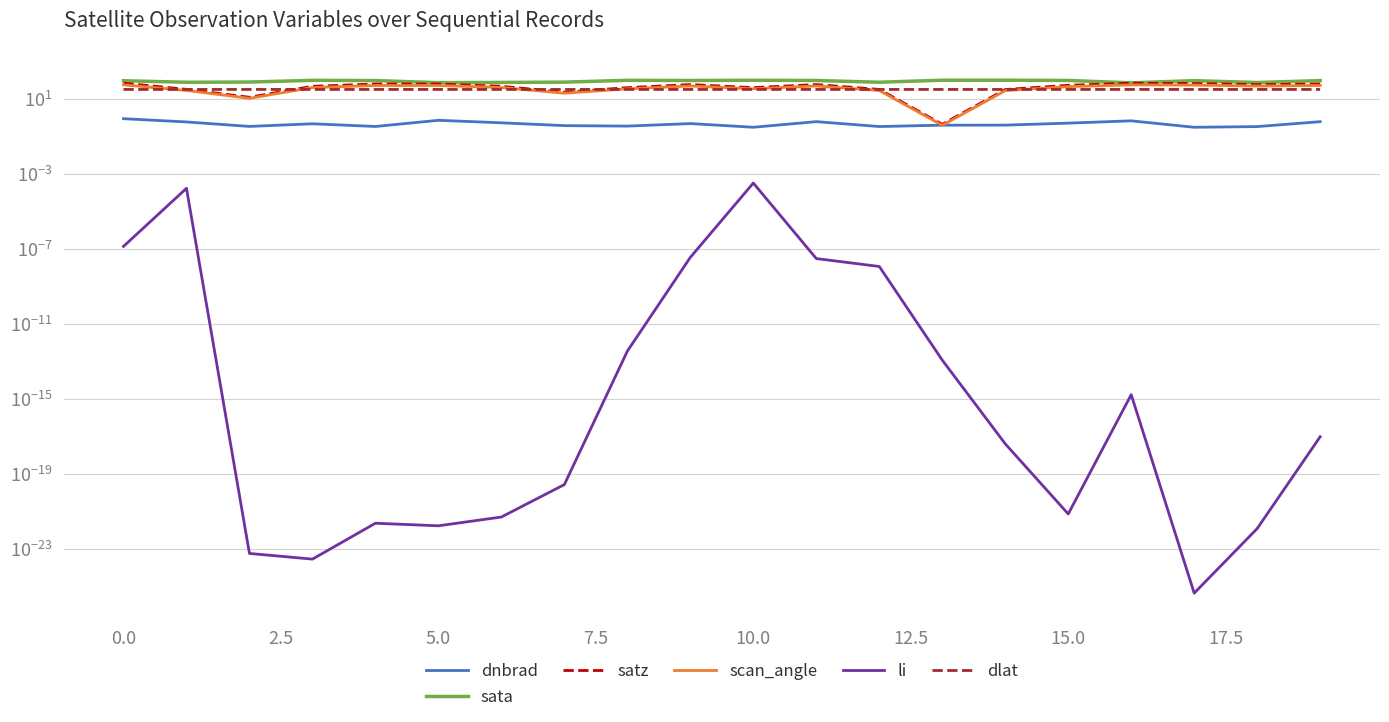

What are all the series names shown in the legend?

dnbrad, sata, satz, scan_angle, li, dlat